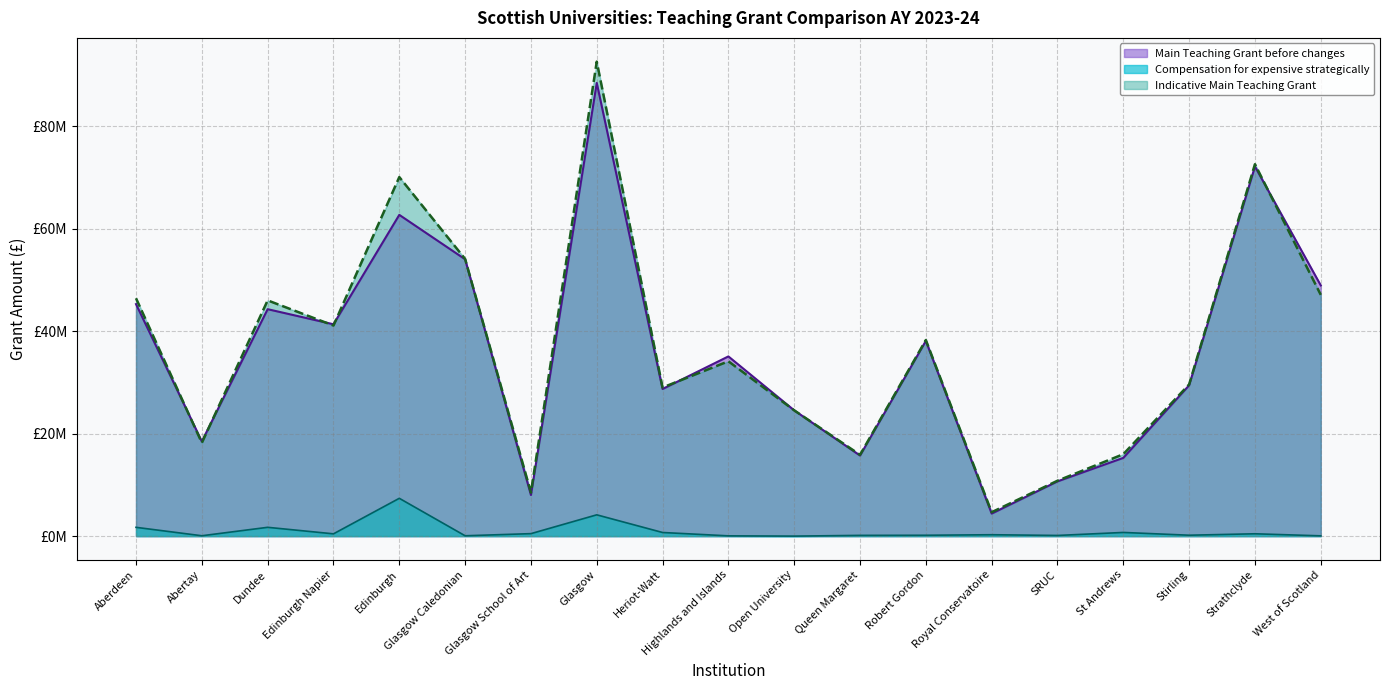

Where do Indicative Main Teaching Grant and Main Teaching Grant before changes first cross each other?

Aberdeen and Abertay